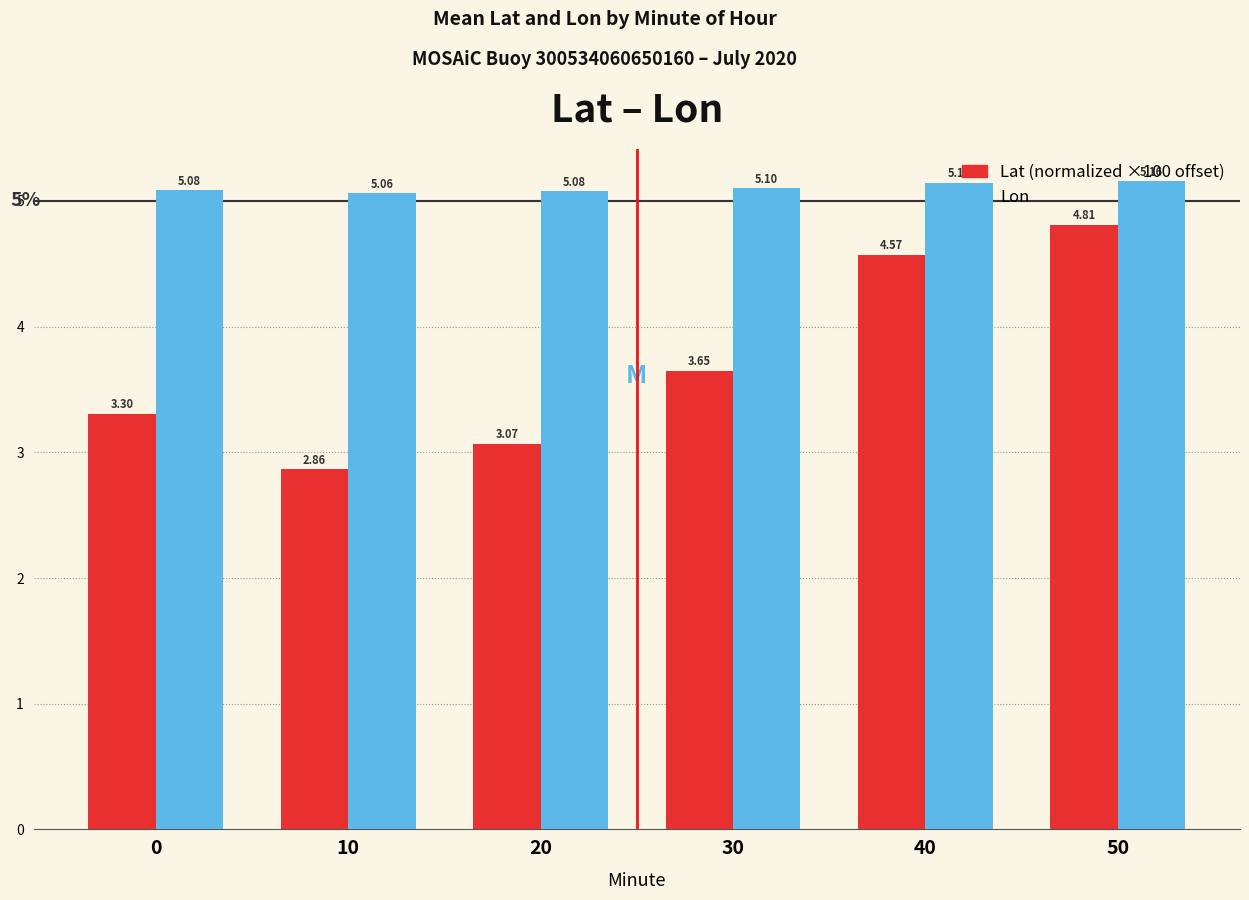

What is the total value across all series at 10?

7.9